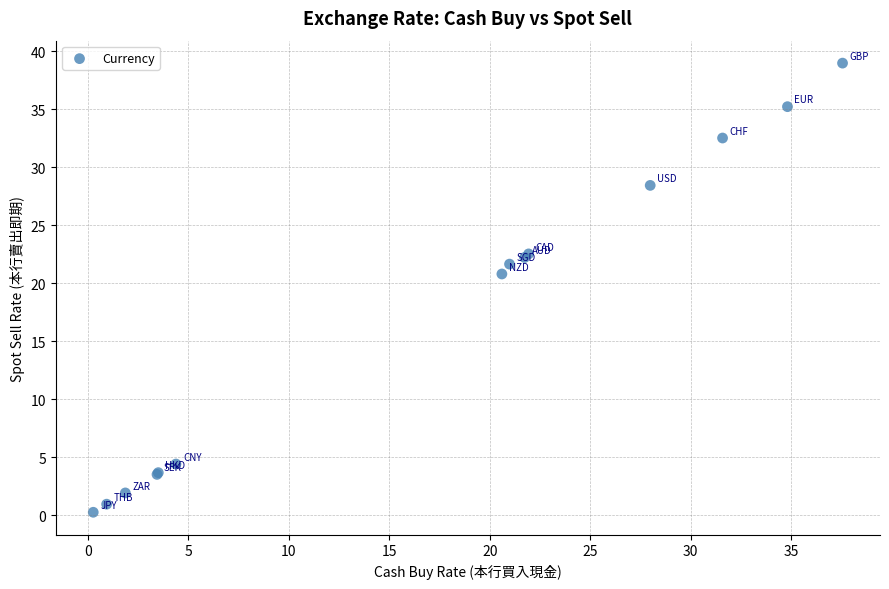

What Y value in the scatter plot is closest to 19?

20.8